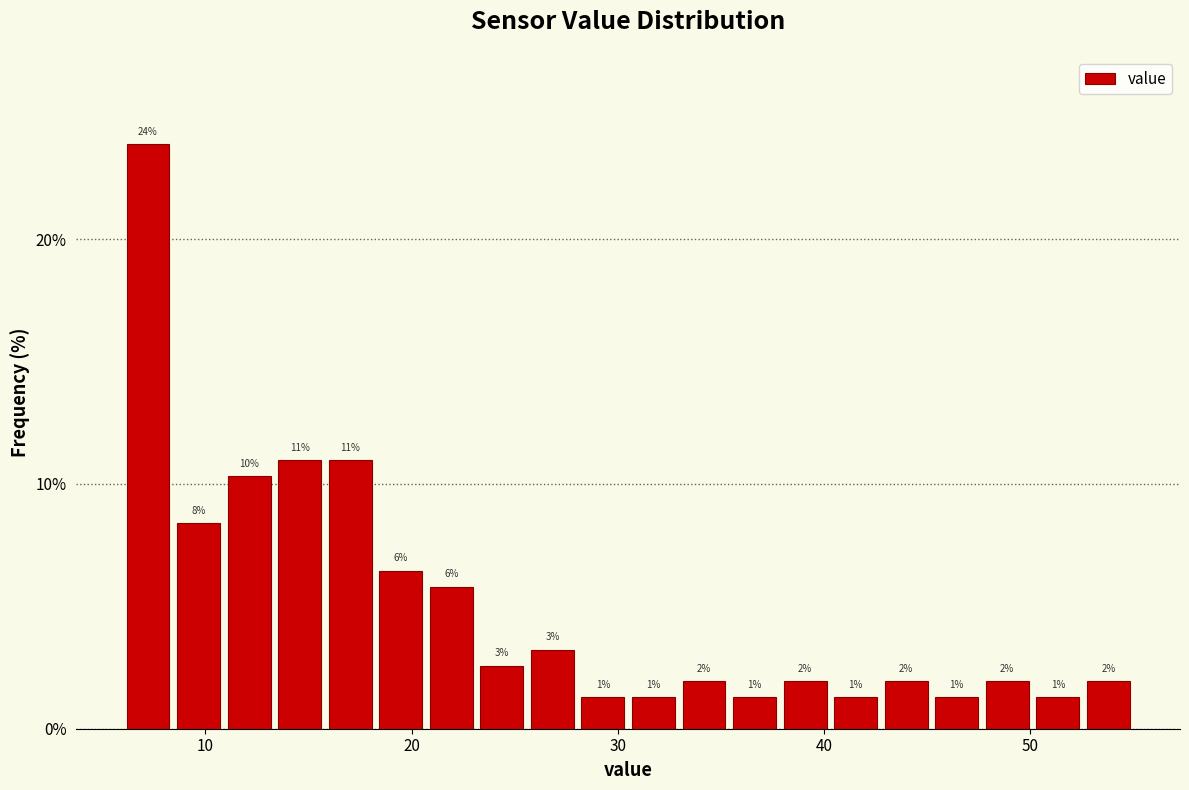

Around what value on the x-axis is the tallest bar? Give the approximate position of its centre, as read against the axis.

7